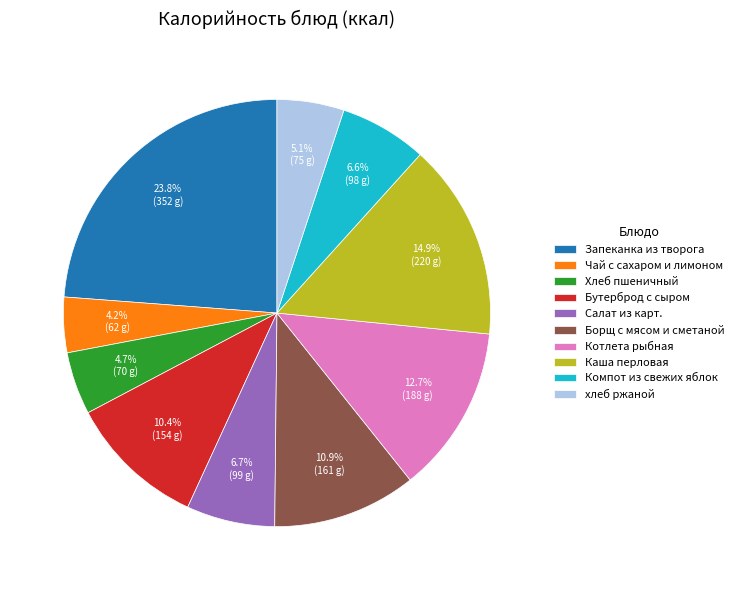

To the nearest percent, what is the average slice percentage?

10%